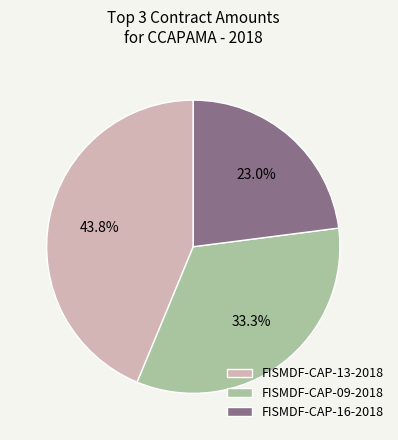

Does FISMDF-CAP-09-2018 represent more than half of the total?

No